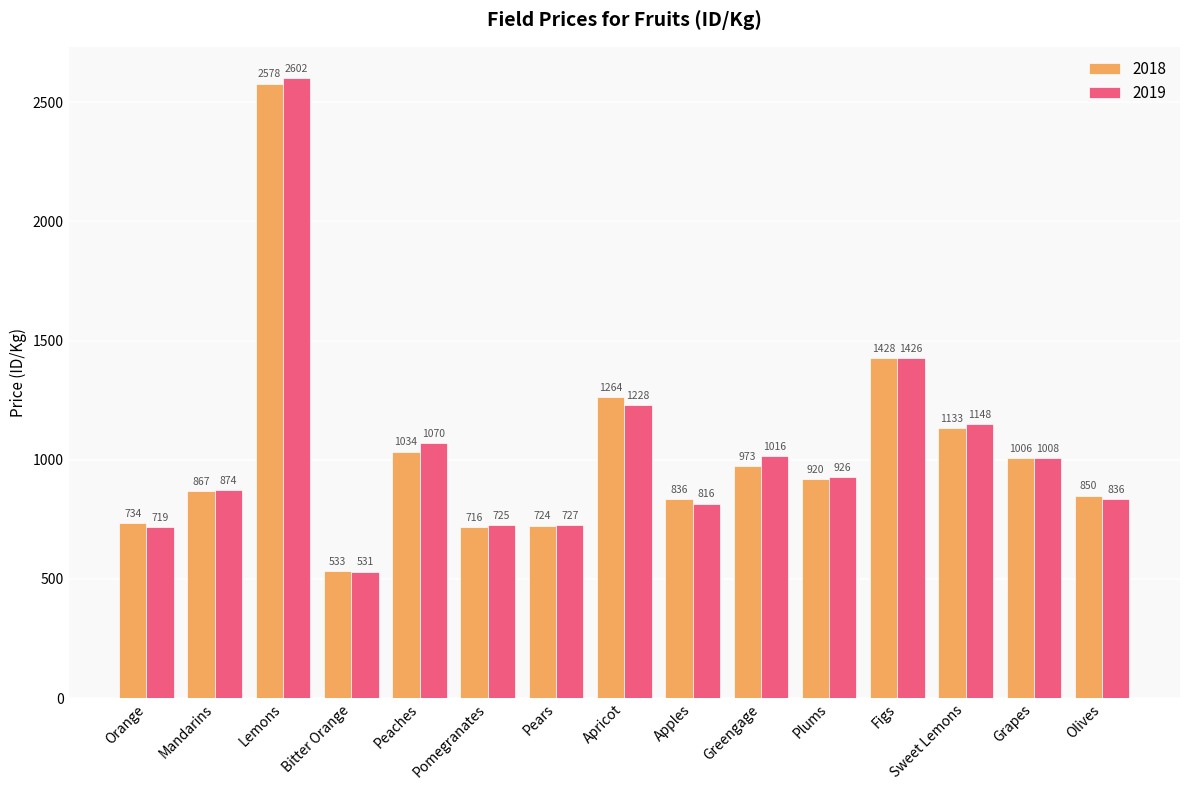

True or false: 2018 has a value of 1727 at Greengage.

False